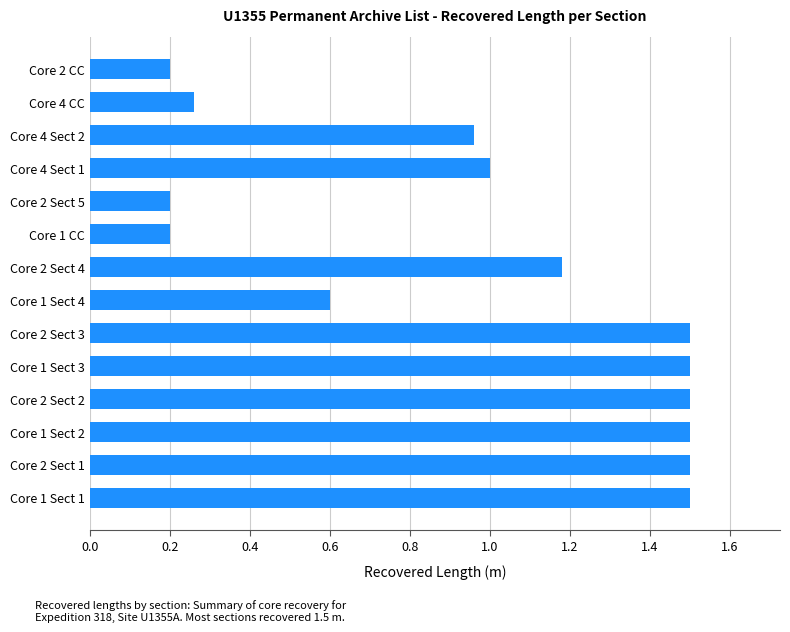

What is the change in value from Core 2 Sect 2 to Core 2 Sect 4?

-0.3